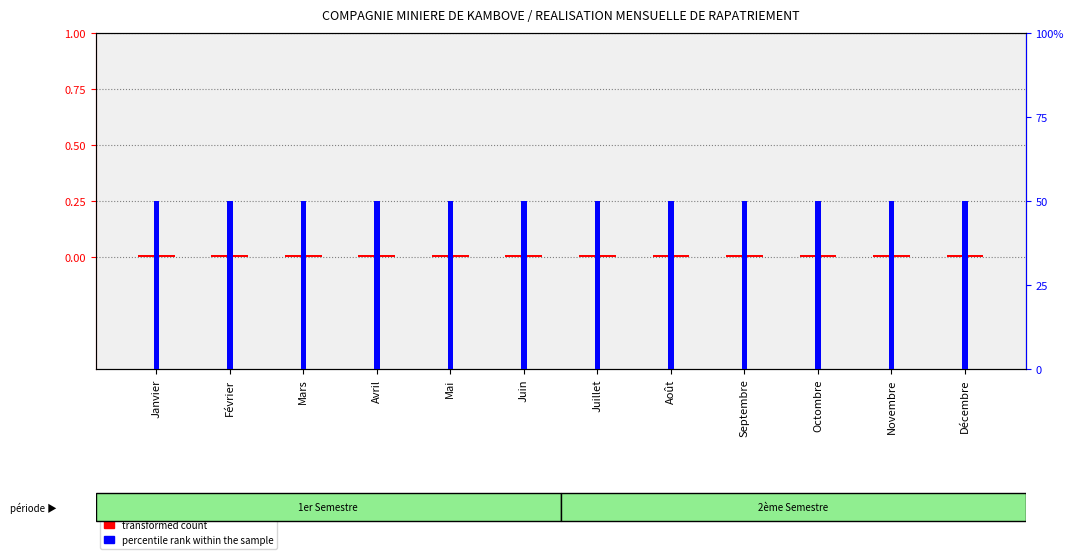

How many groups of bars are there?

12